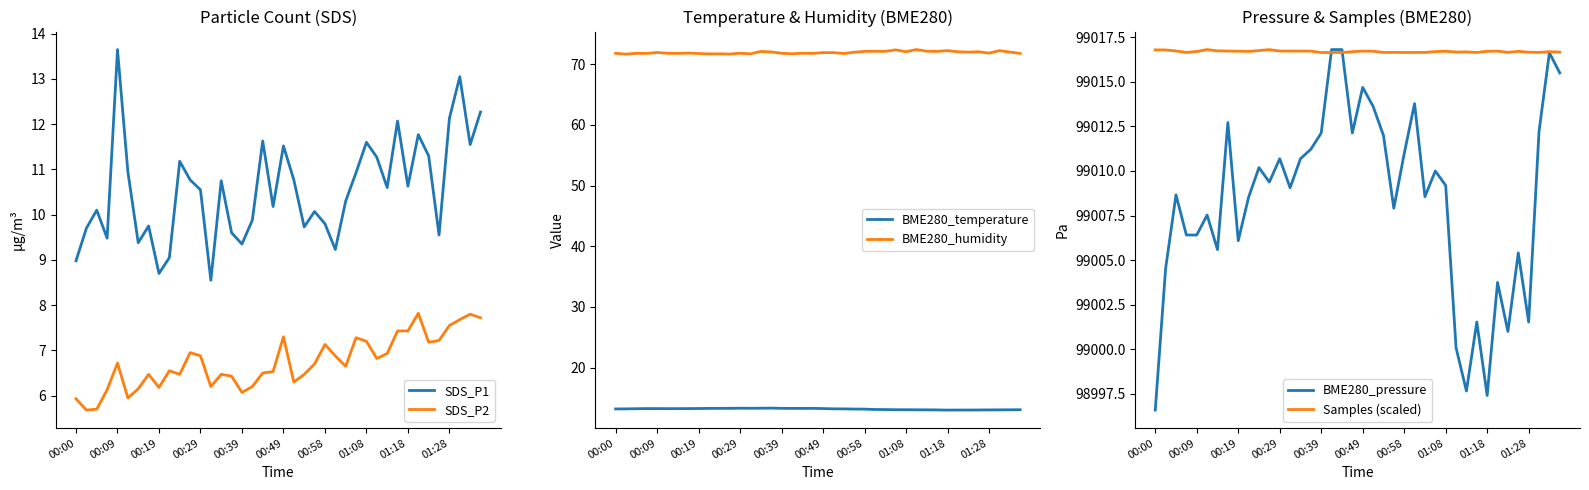

At which label does SDS_P1 reach its peak?

00:09